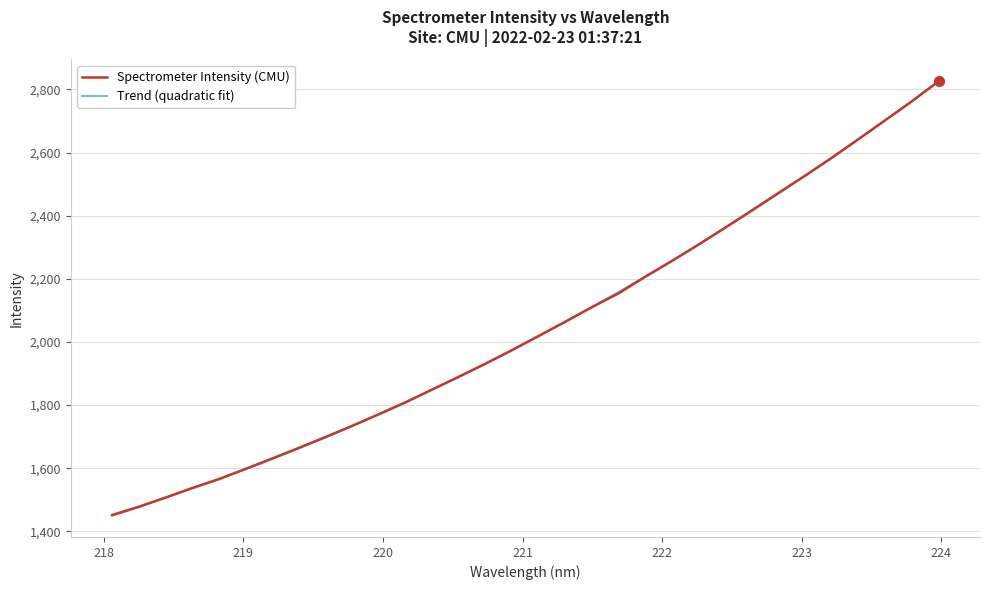

What is the greatest value displayed?

2826.2